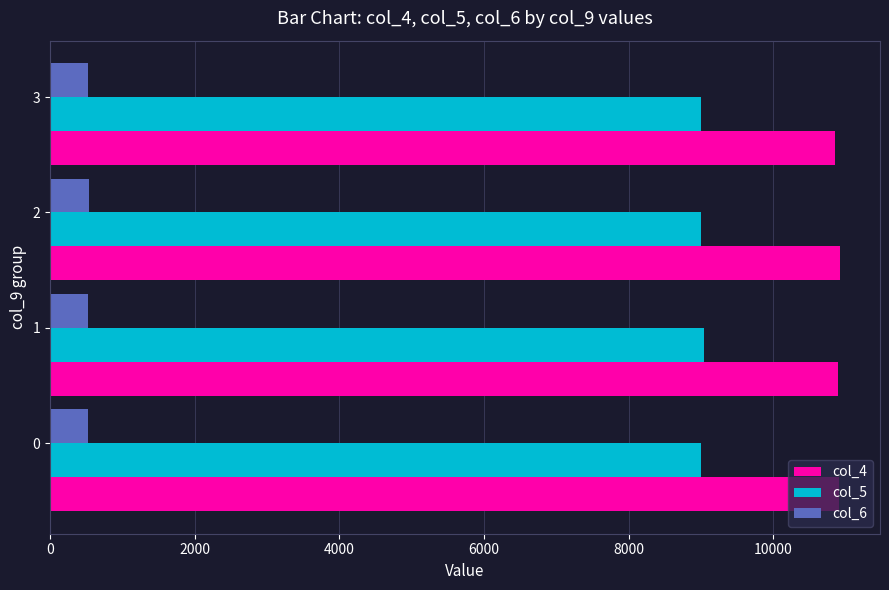

How many data points does each series have?

4